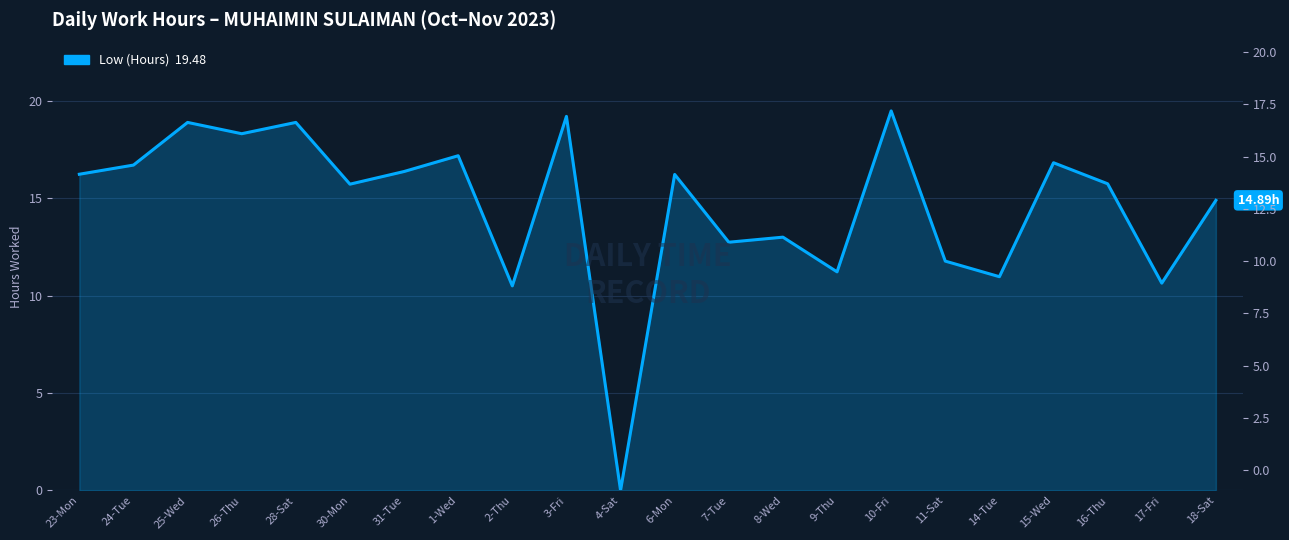

What is the difference between the maximum and minimum values?

19.5